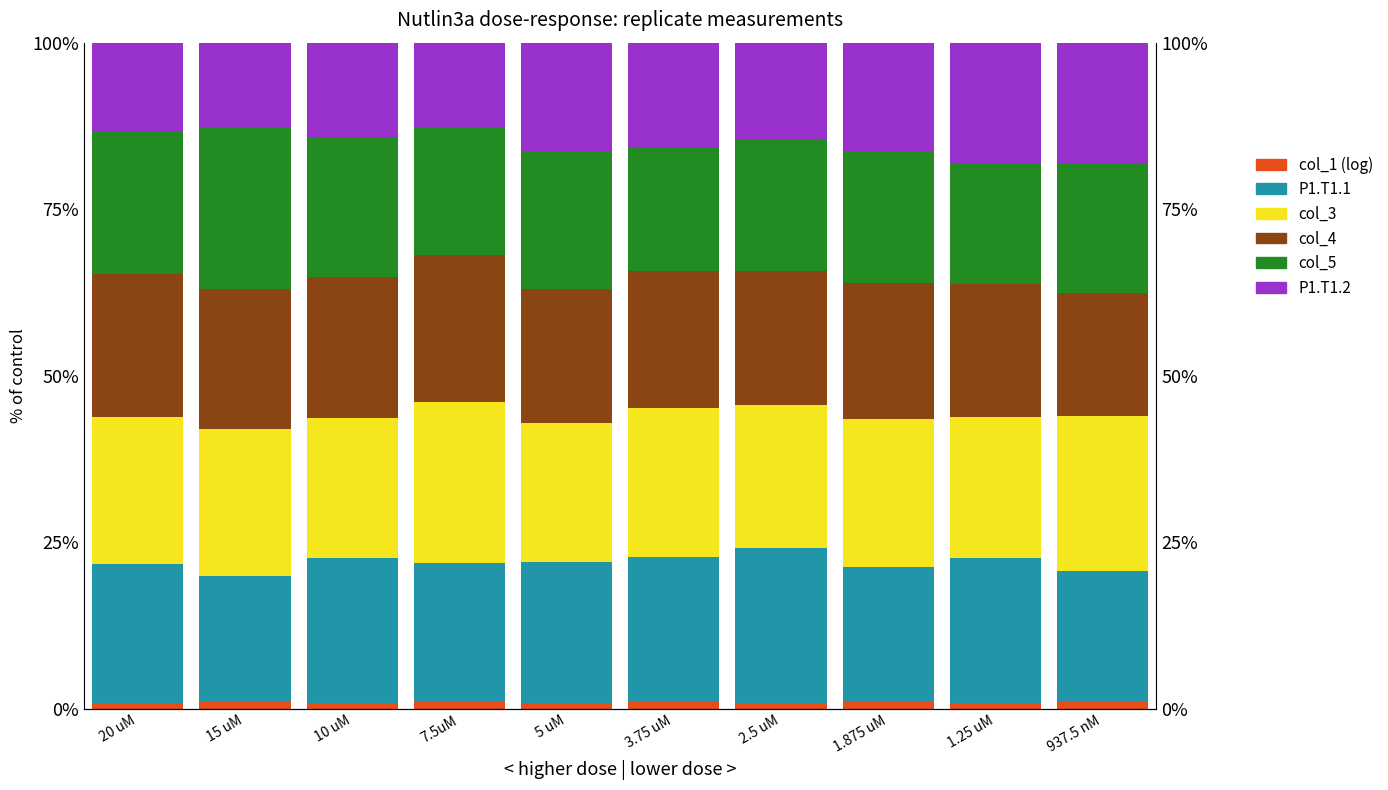

How many bars are there in total?

60